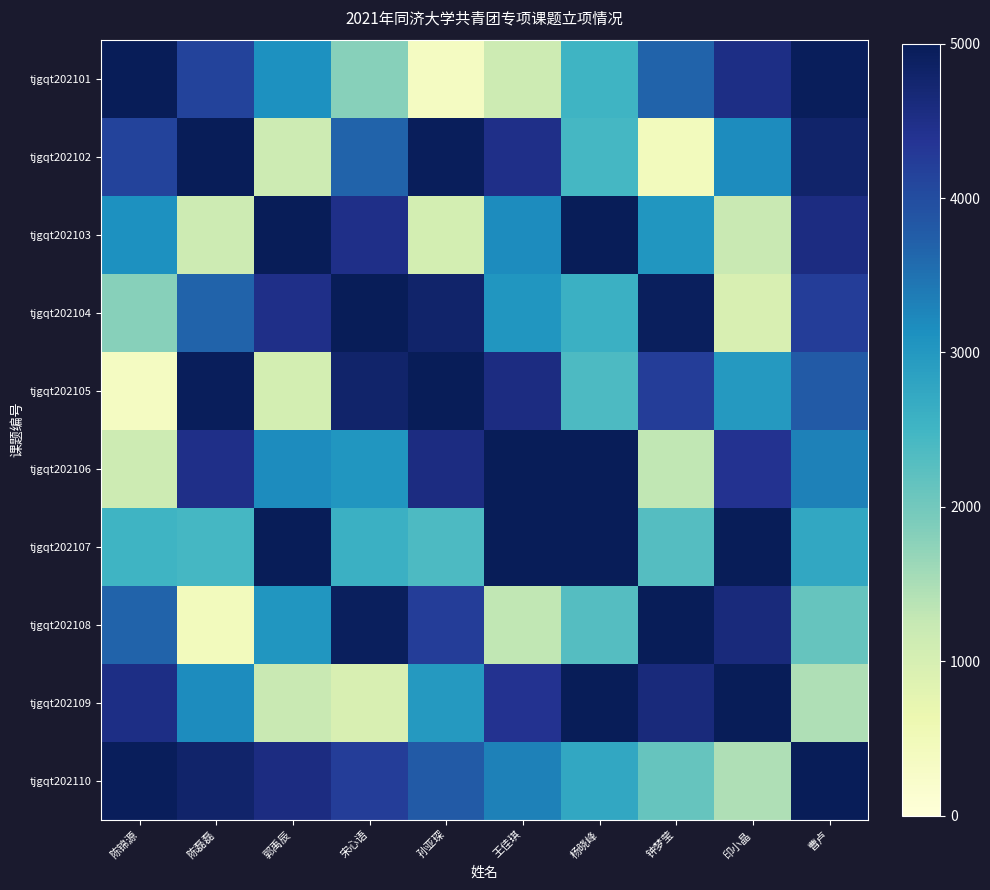

What is the smallest value displayed?

354